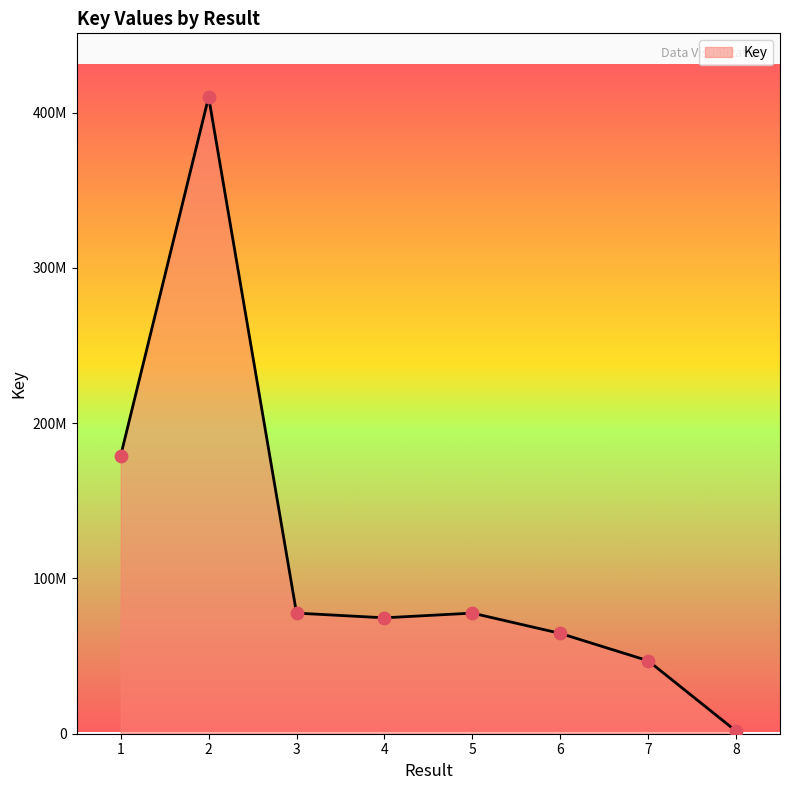

What is the change in value from 2 to 7?

-363103697